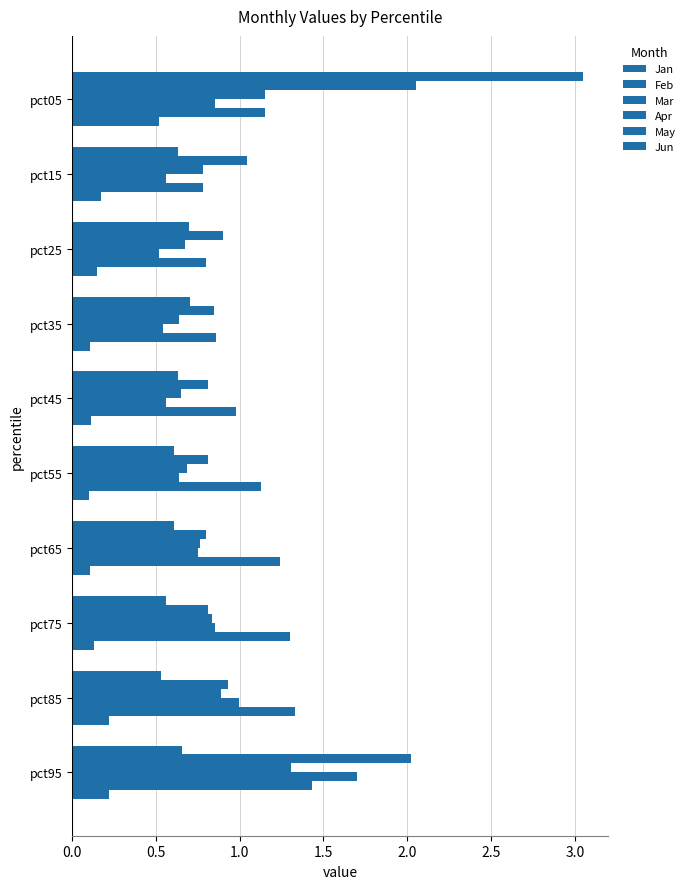

How many Jan values are between 0 and 1?

9